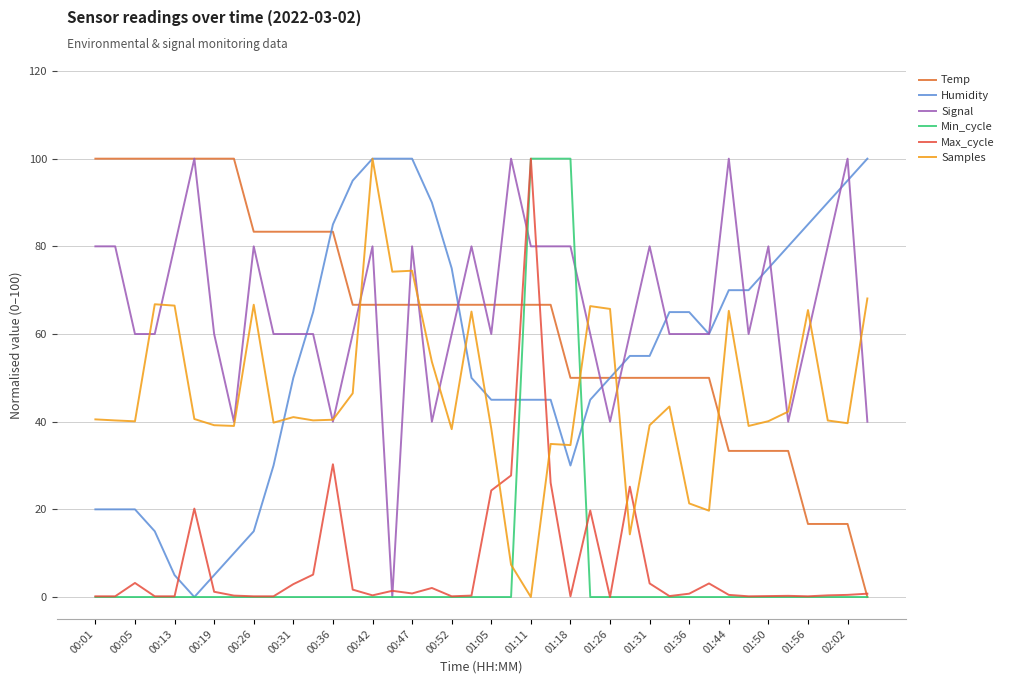

Does the chart display data point markers on the line(s)?

No